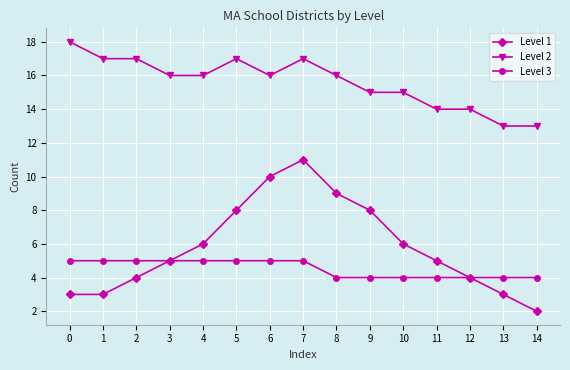

How many lines are shown in the chart?

3